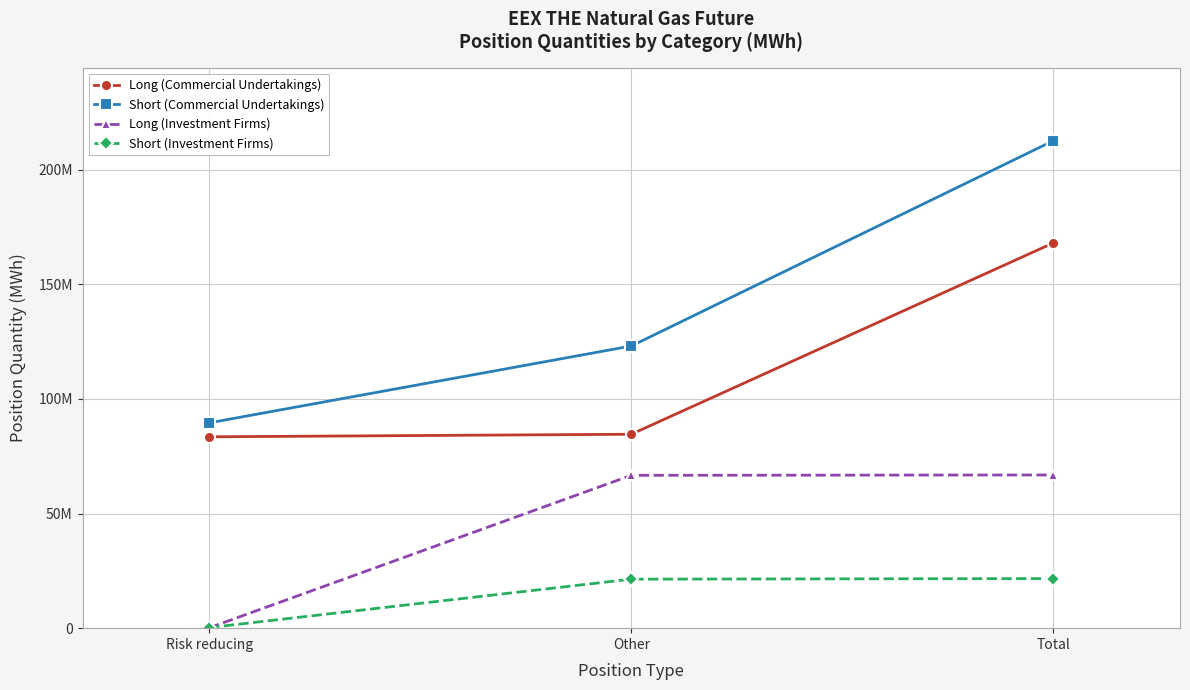

What is the difference between the second highest and minimum values in the Short (Commercial Undertakings) series?

33526271